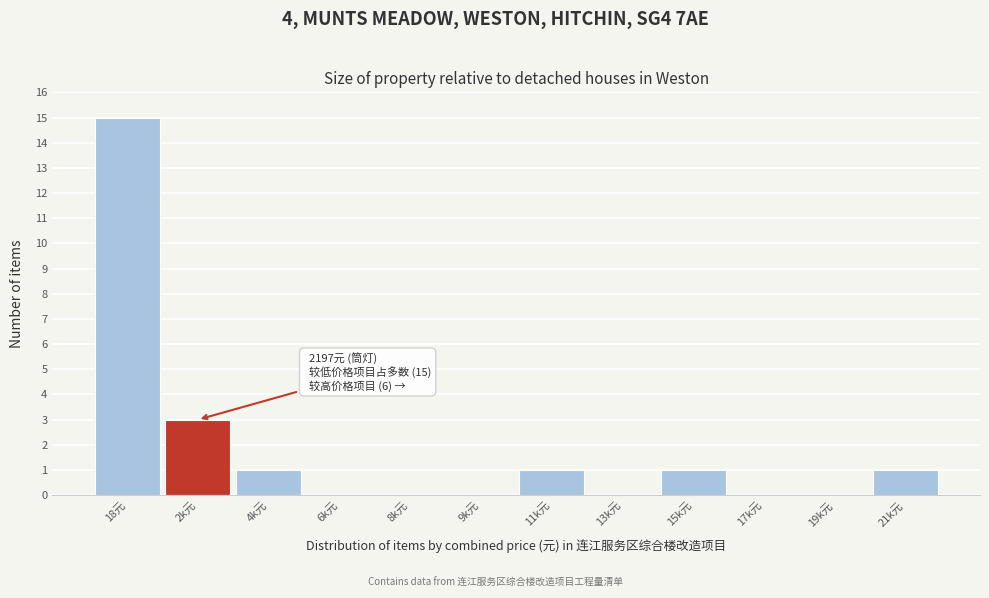

Reading right to left, what are all the values shown in this chart?

21k元=1	19k元=0	17k元=0	15k元=1	13k元=0	11k元=1	9k元=0	8k元=0	6k元=0	4k元=1	2k元=3	18元=15